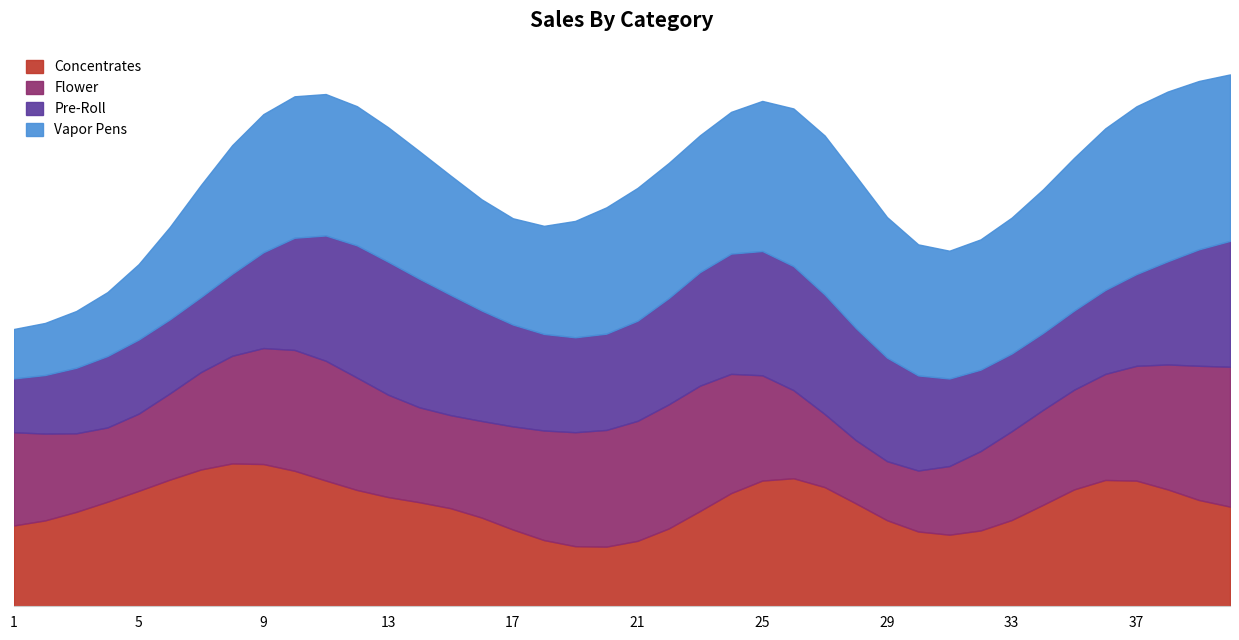

What is the sum of the Vapor Pens values at 11 and 38?

71